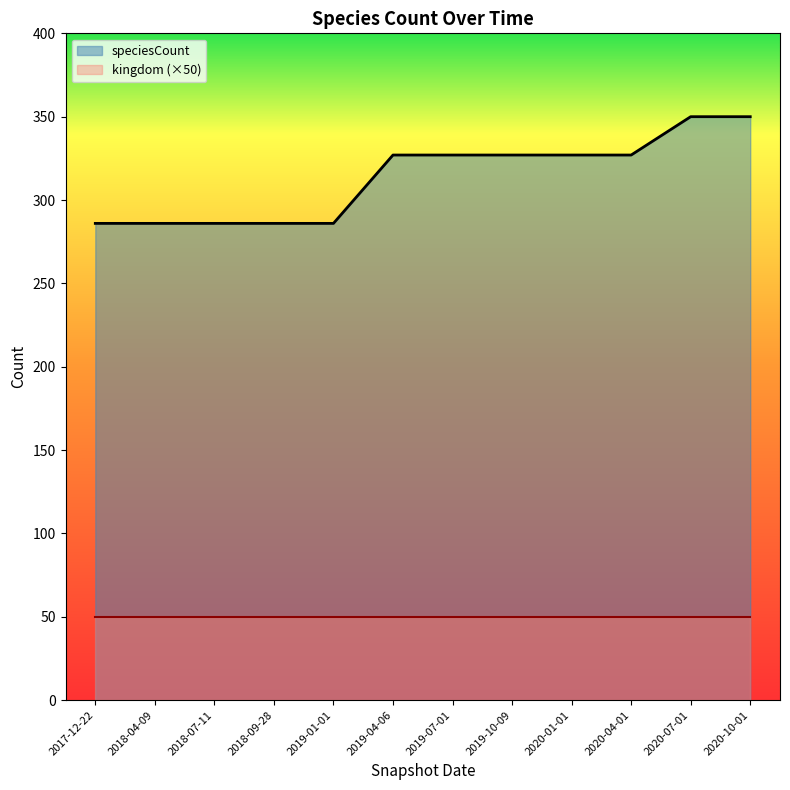

What is the approximate value of speciesCount at 2020-04-01, to the nearest 5?

325